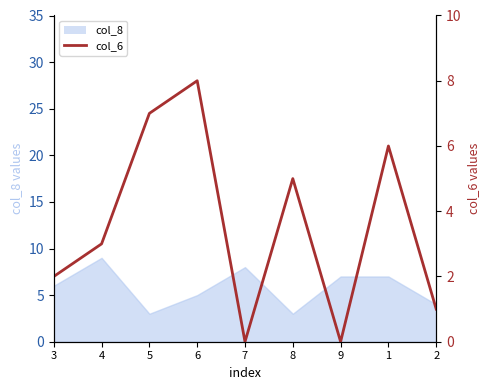

What is the value of the 2nd point from the left?

3